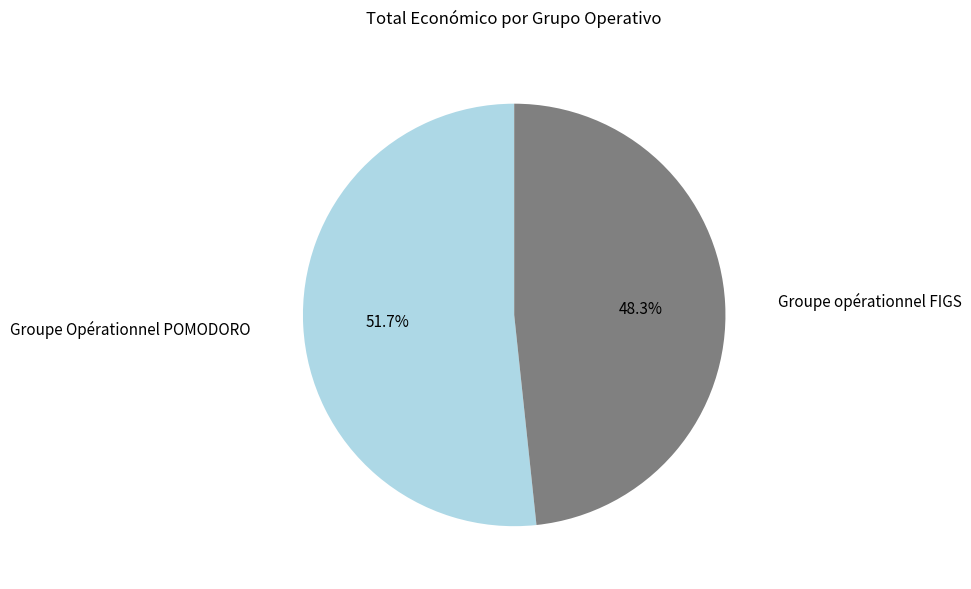

What percentage is the Groupe opérationnel FIGS slice, to the nearest percent?

48%